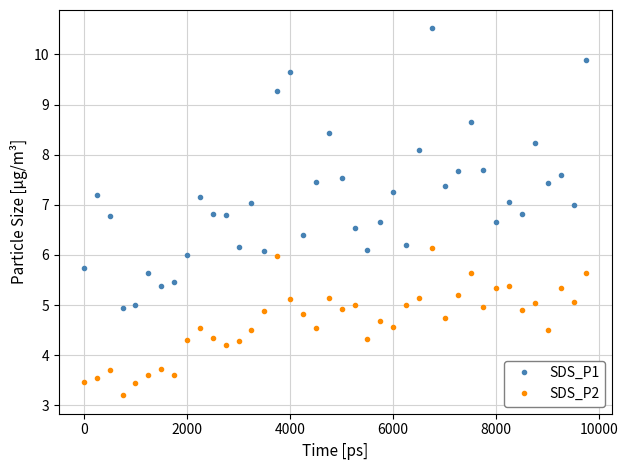

True or false: SDS_P2 and SDS_P1 cross at least once.

False